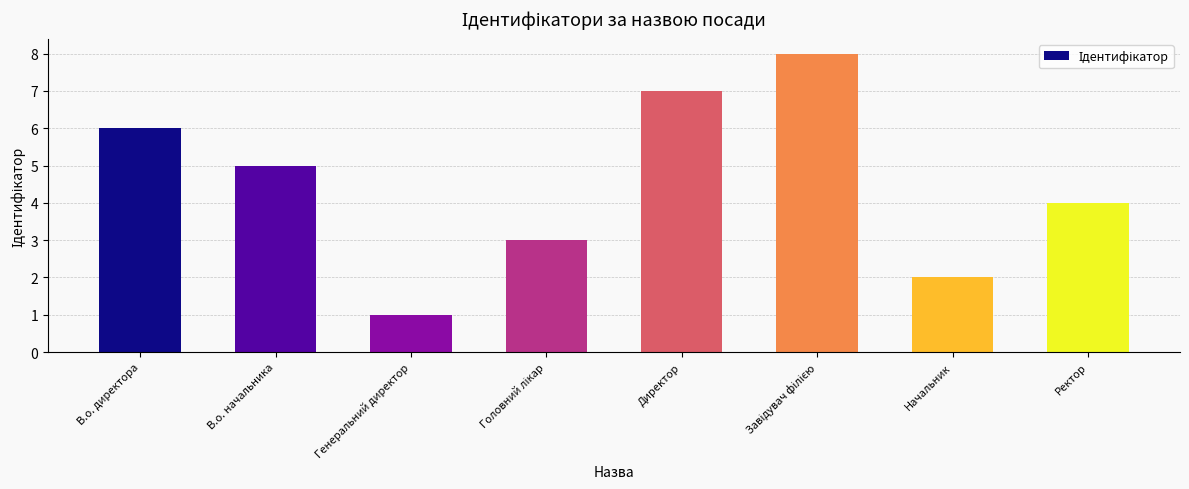

What is the approximate value at Директор?

7